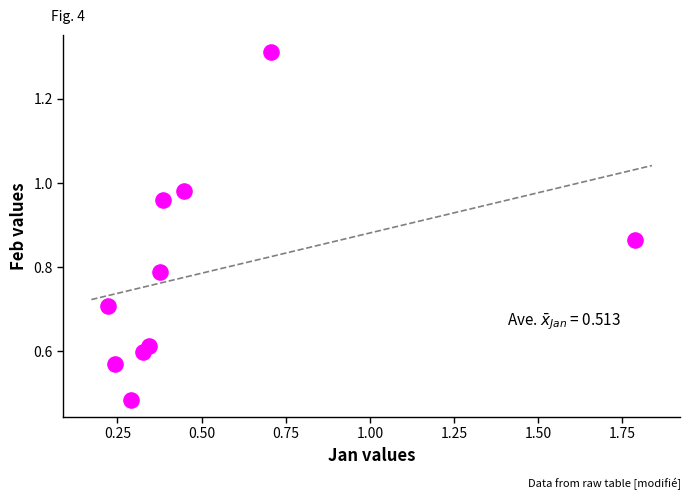

How many data points are displayed?

10